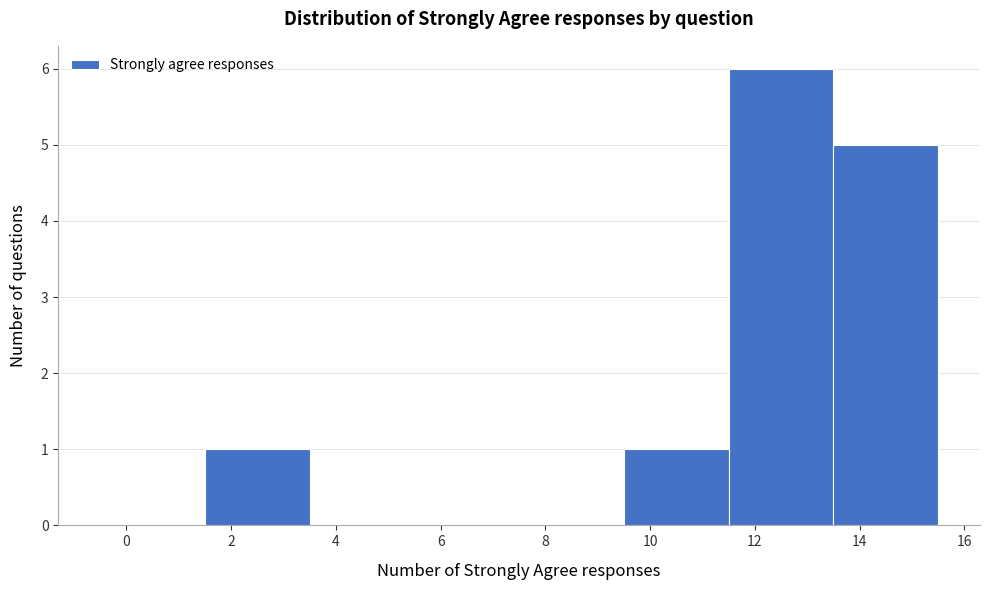

Which range on the x-axis has the tallest bar?

11.5 to 13.5